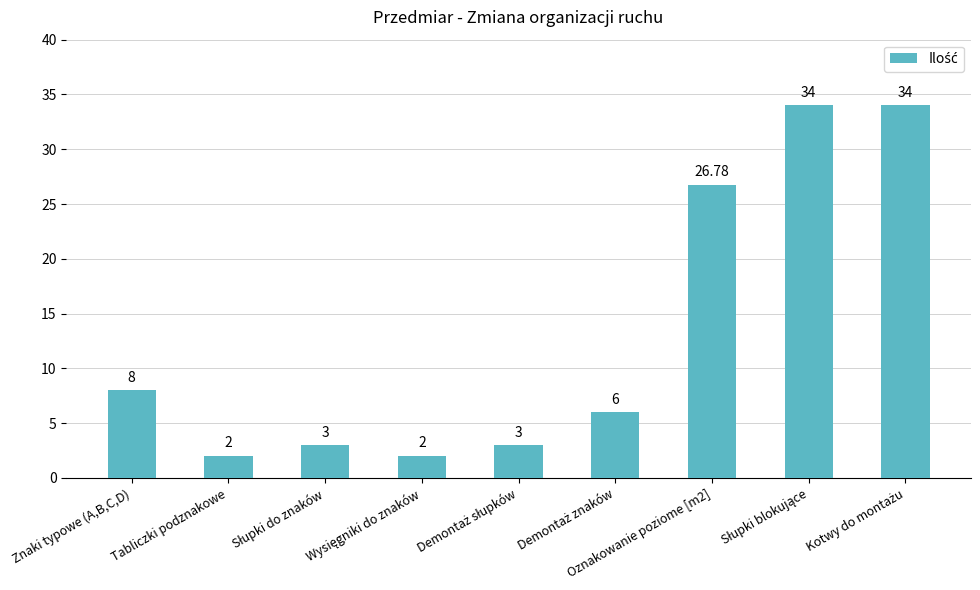

True or false: the data shows 37.6 at Oznakowanie poziome [m2].

False